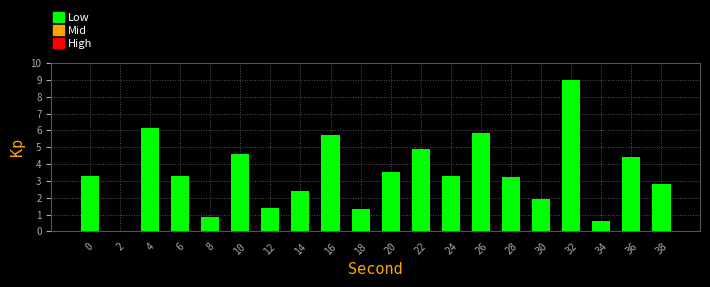

What value does the data have at 12?

1.4